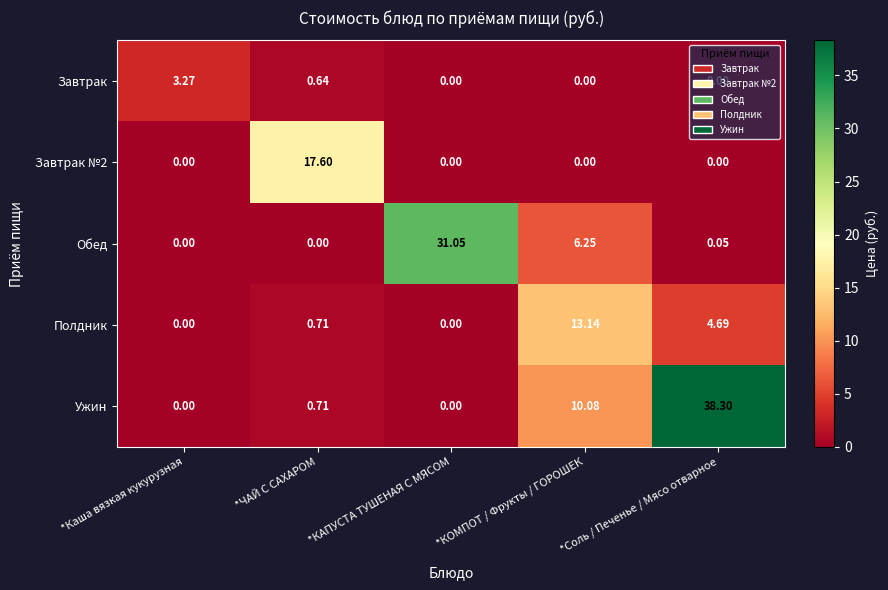

What is the difference between the highest and lowest values at *Соль / Печенье / Мясо отварное?

38.3